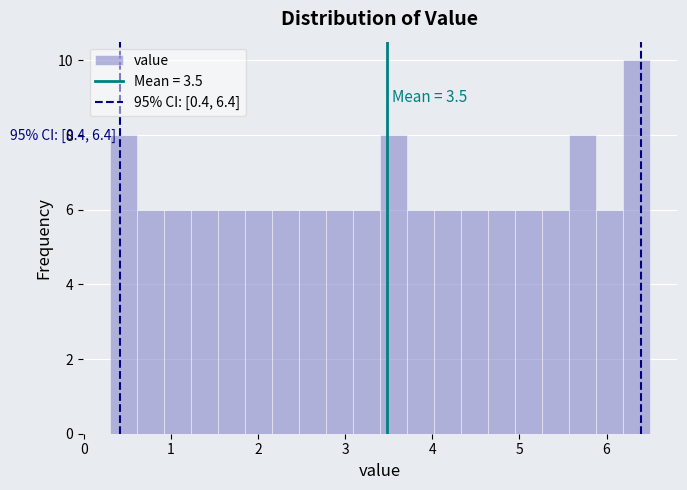

Read against the x-axis, roughly where is the centre of the tallest bar?

6.3